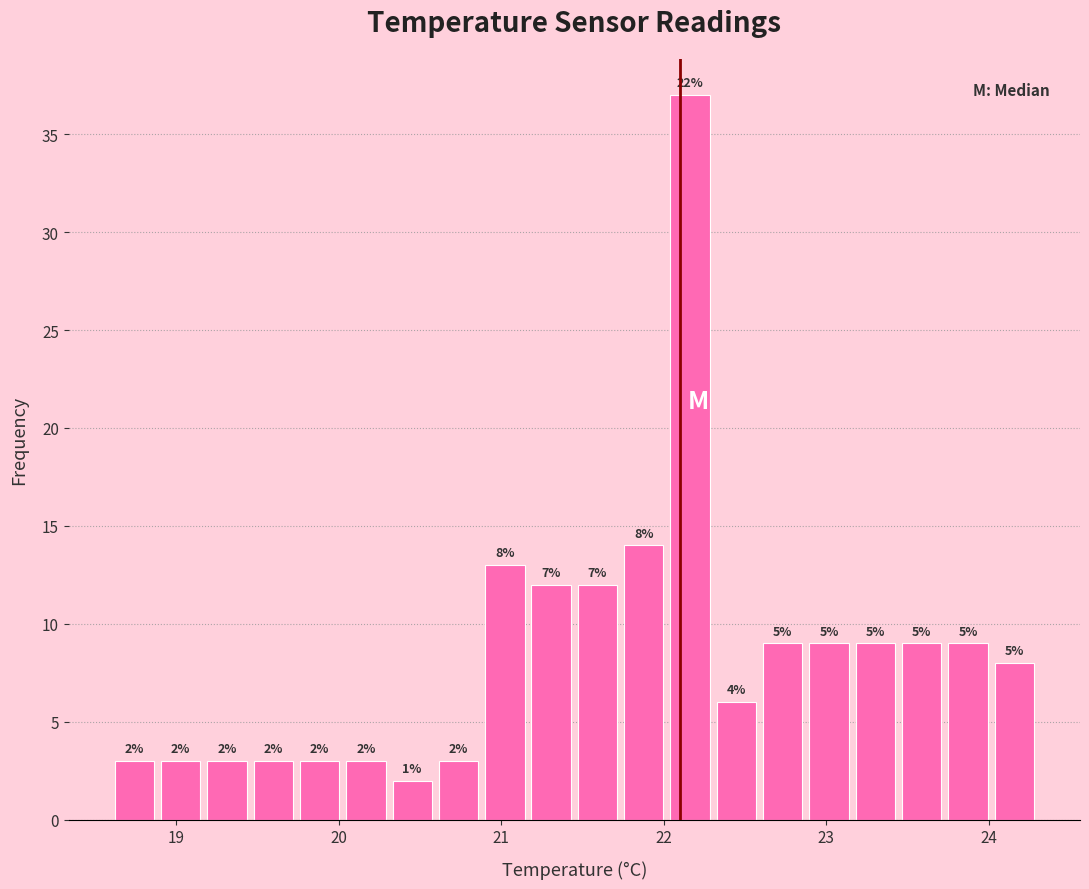

Around what value on the x-axis is the tallest bar? Give the approximate position of its centre, as read against the axis.

22.2